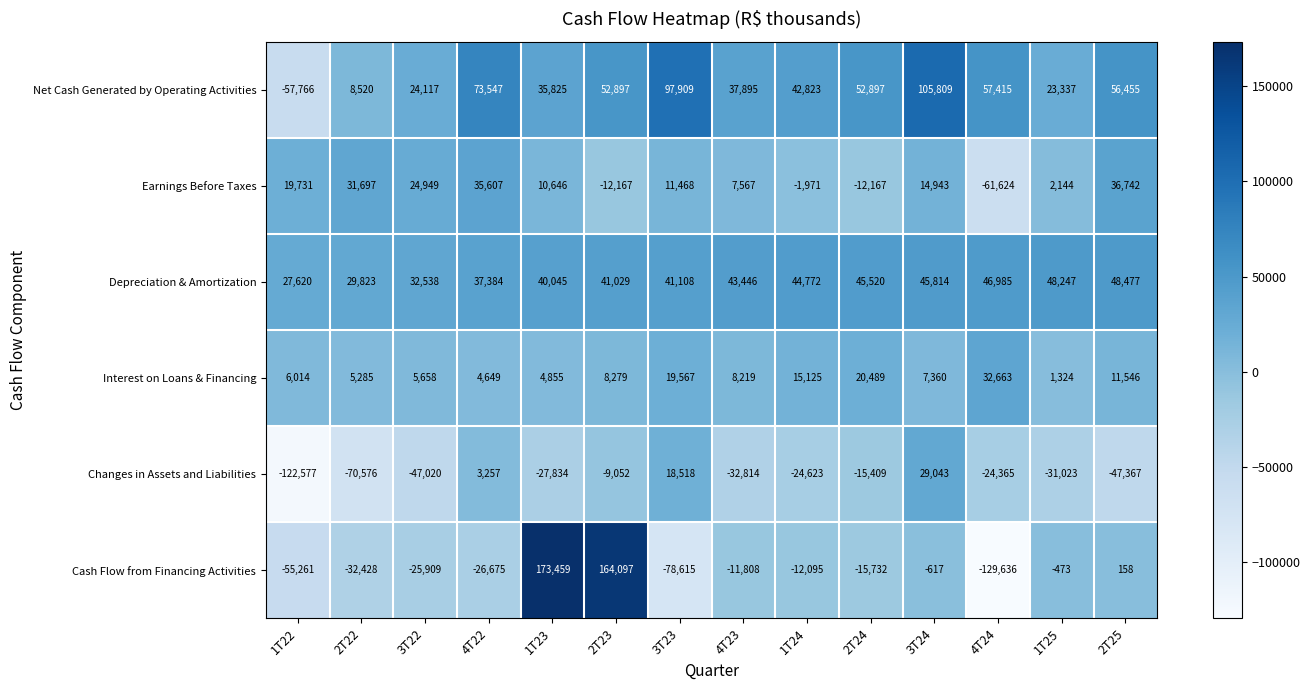

Which series changed the most between 1T23 and 3T23?

Cash Flow from Financing Activities